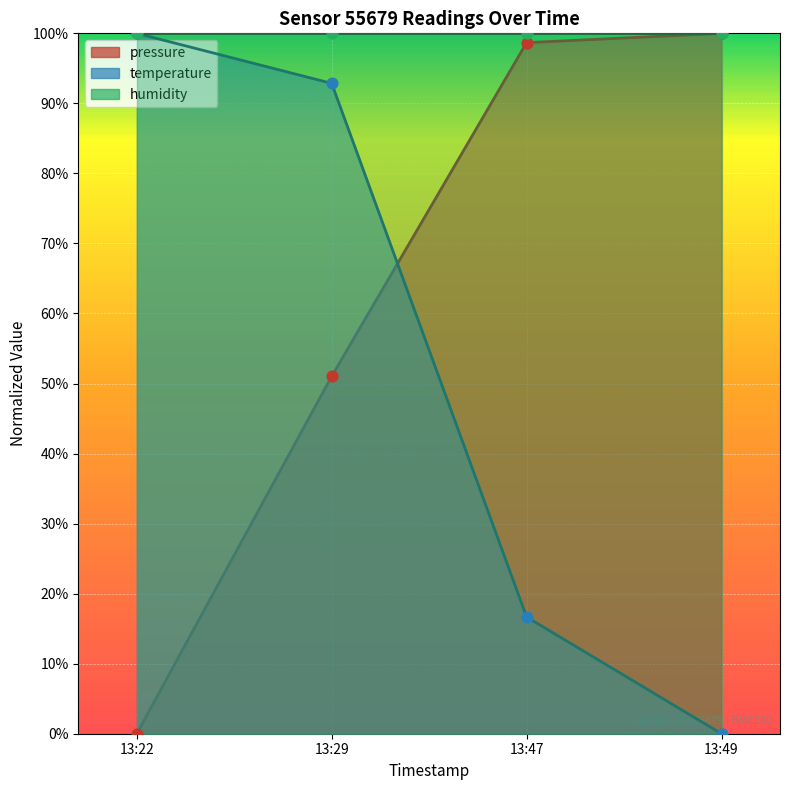

Which series has the widest spread of Y values?

pressure